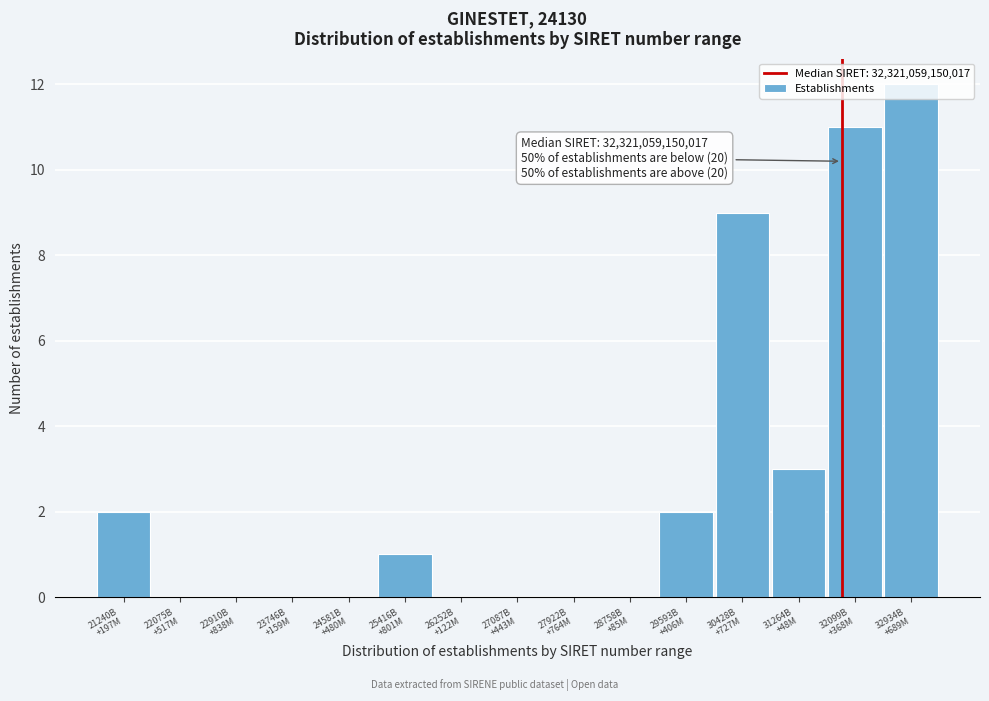

What is the greatest value displayed?

12